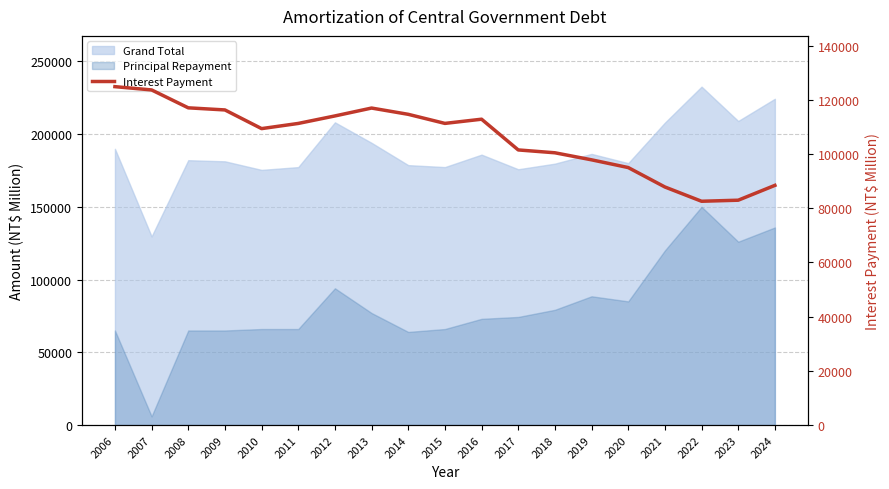

How many lines are shown in the chart?

1